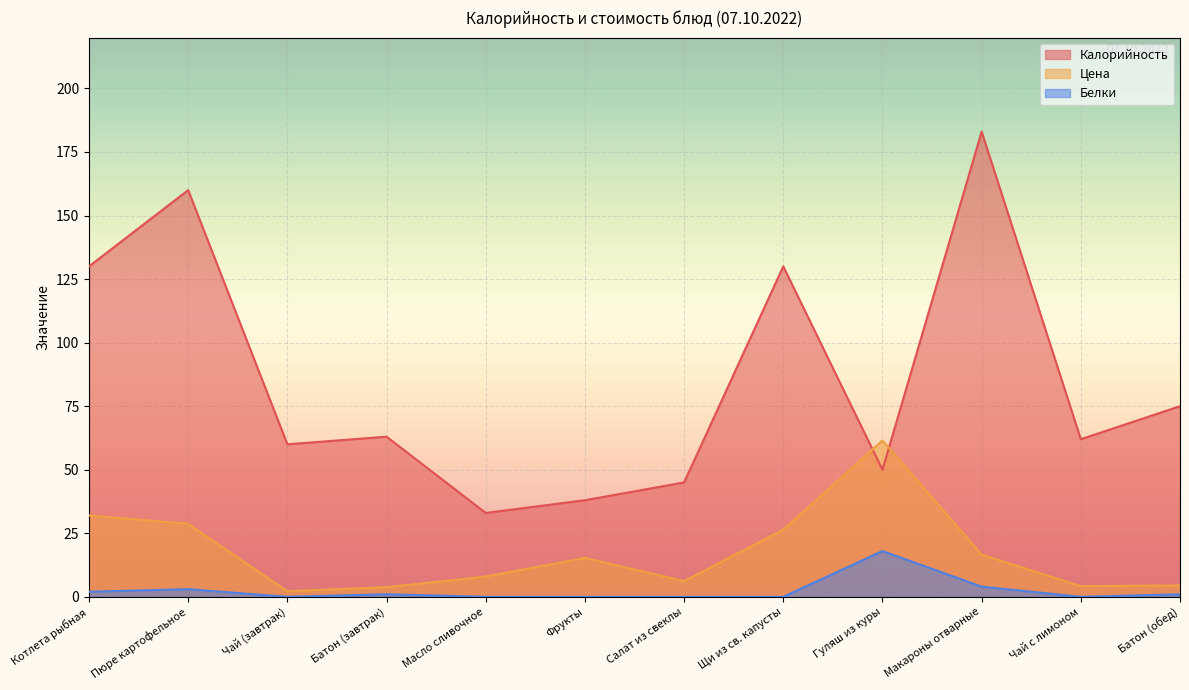

Reading left to right, extract all data points from this chart.

Калорийность: 130.0	160.0	60.0	63.0	33.0	38.0	45.0	130.0	50.0	183.0	62.0	75.0
Цена: 32.0	28.7	2.2	3.8	8.0	15.3	6.2	26.4	61.5	16.6	4.2	4.5
Белки: 2.0	3.0	0.0	1.0	0.0	0.0	0.0	0.0	18.0	4.0	0.0	1.0